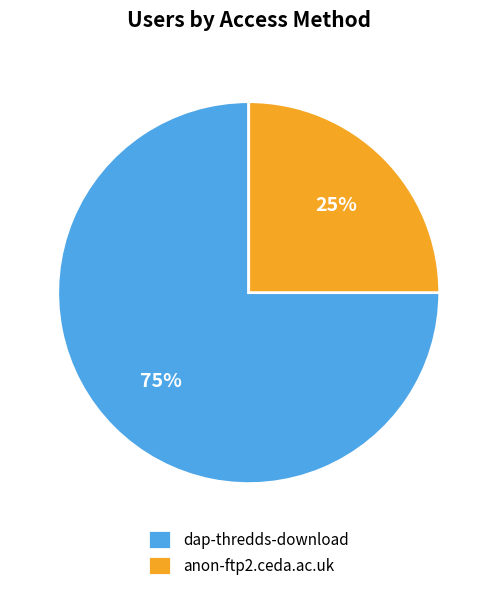

To the nearest percent, what portion does anon-ftp2.ceda.ac.uk represent?

25%